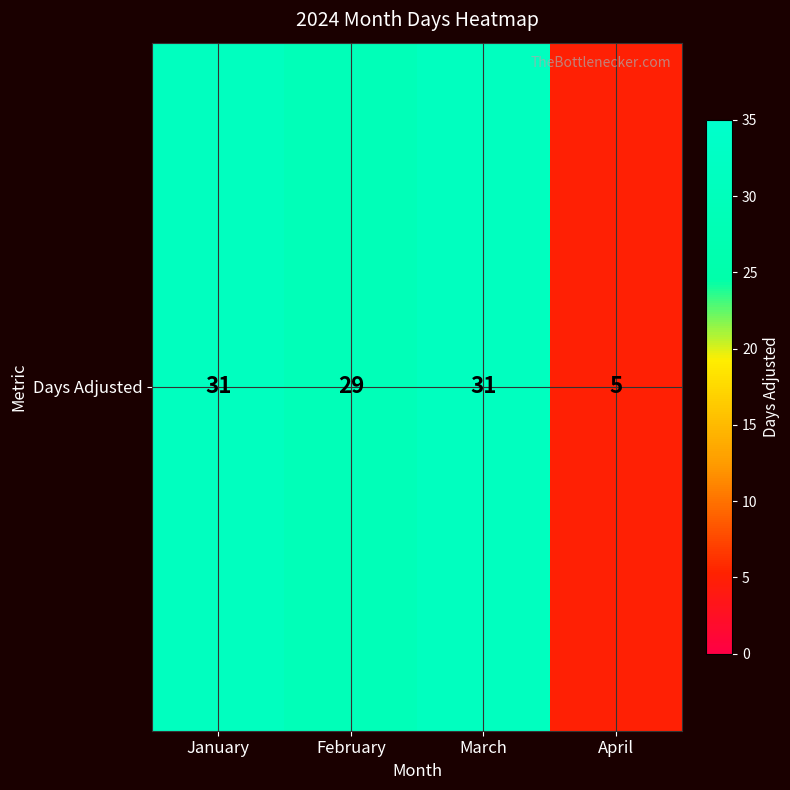

Reading left to right, transcribe all the data shown in this chart.

January=31	February=29	March=31	April=5